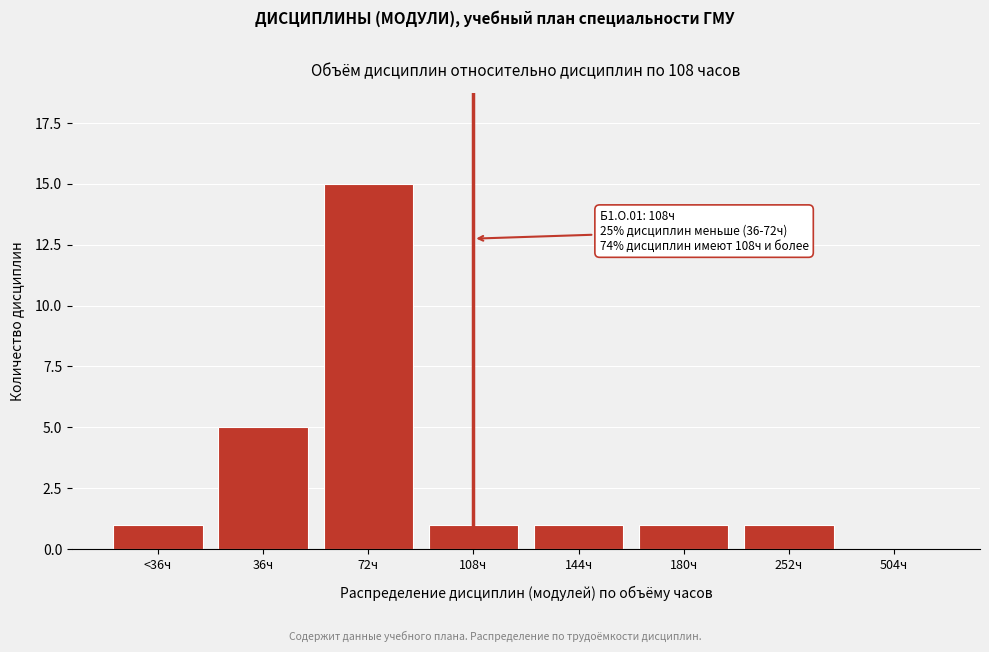

Reading left to right, list all the values displayed in this chart.

<36ч=1	36ч=5	72ч=15	108ч=1	144ч=1	180ч=1	252ч=1	504ч=0